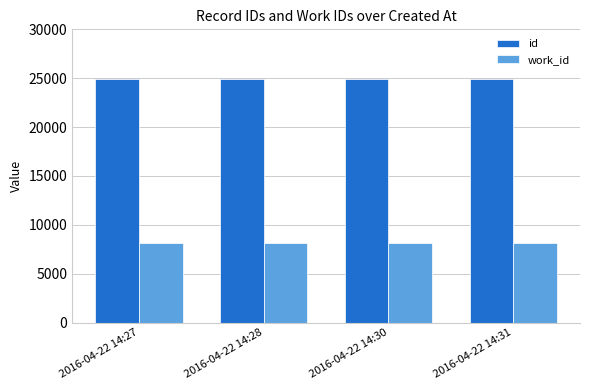

What is the sum of all id values?

99594